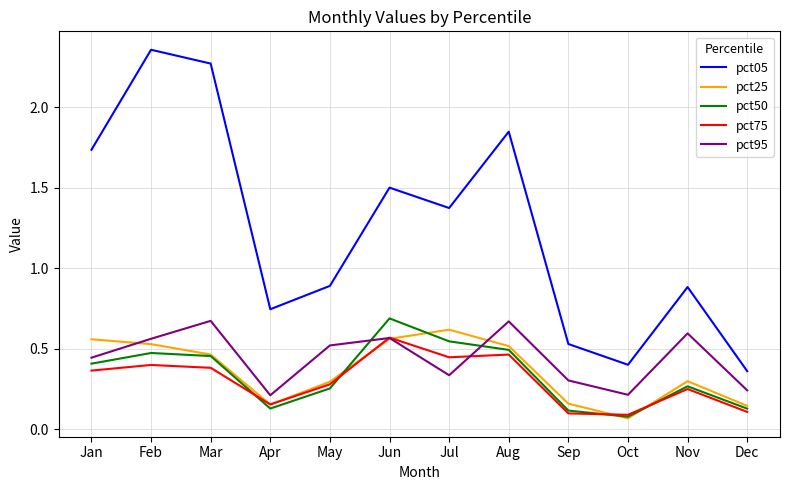

Which category has the highest value in the pct25 series?

Jul